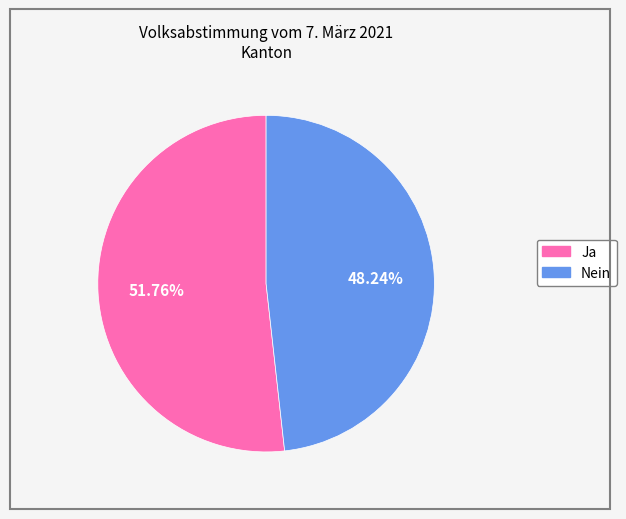

Does Nein account for over 50% of the chart?

No